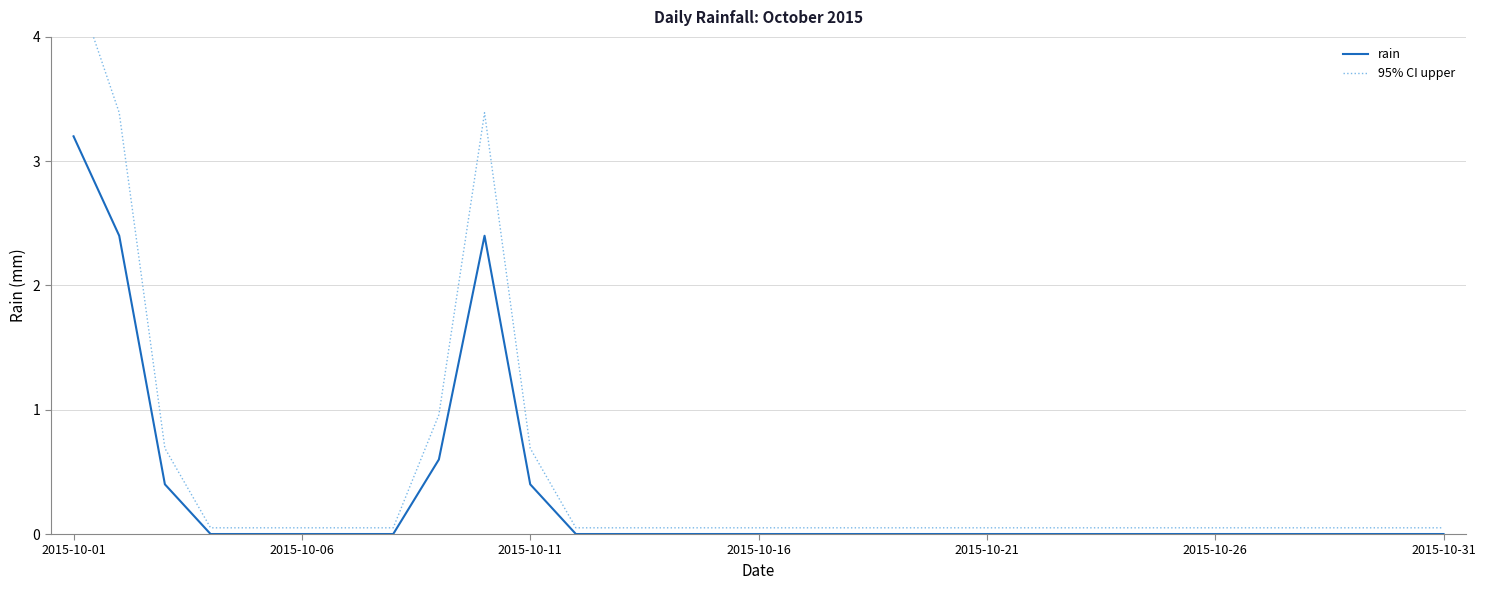

Count the rain values in the range 0 to 1.

28